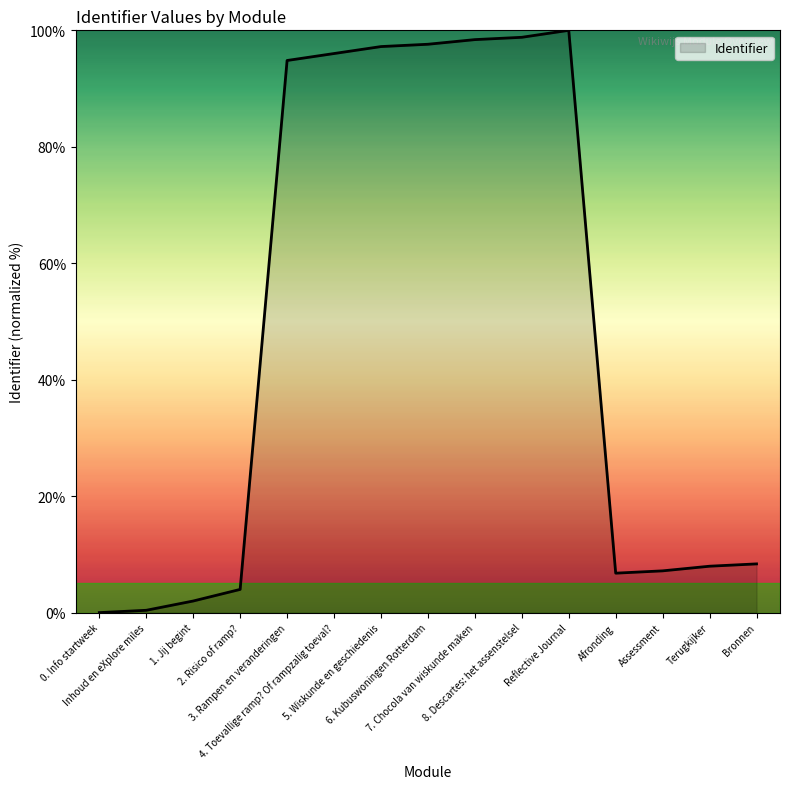

What is the difference between the maximum and minimum values?

100.0